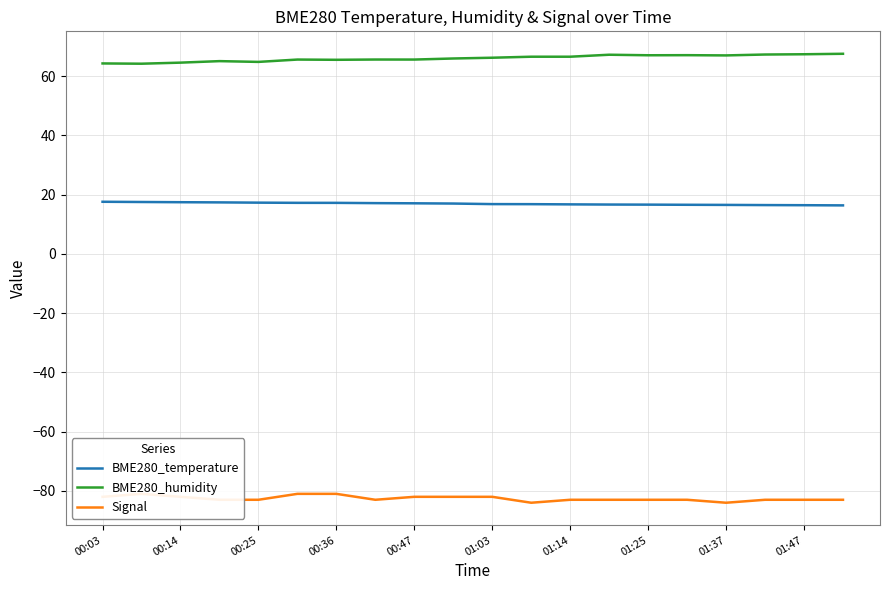

What is the value of the Signal point at the 17th from the left?

-84.0